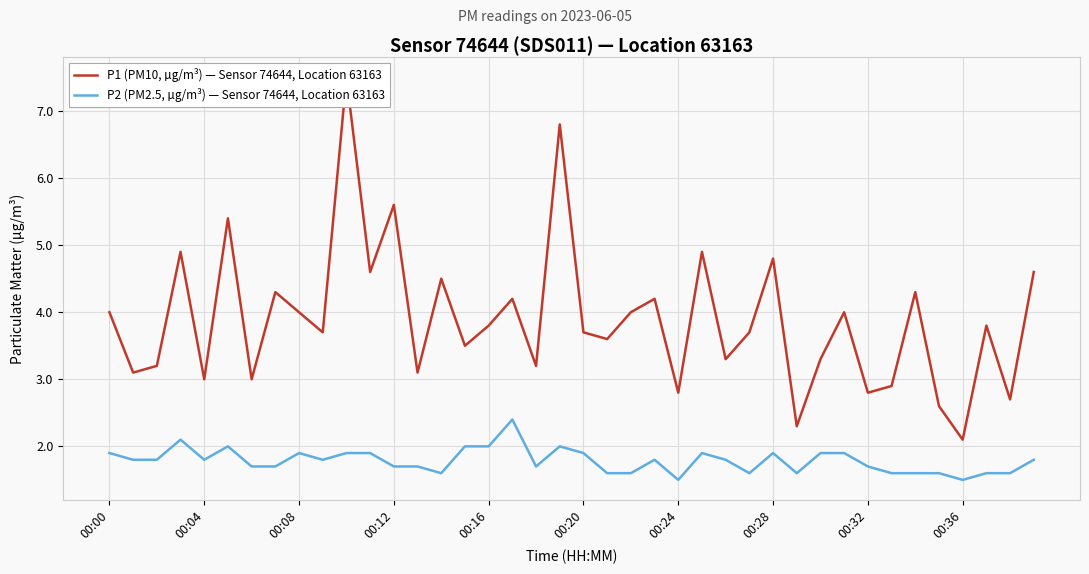

What is the minimum value for P2 (PM2.5, µg/m³) — Sensor 74644, Location 63163?

1.5